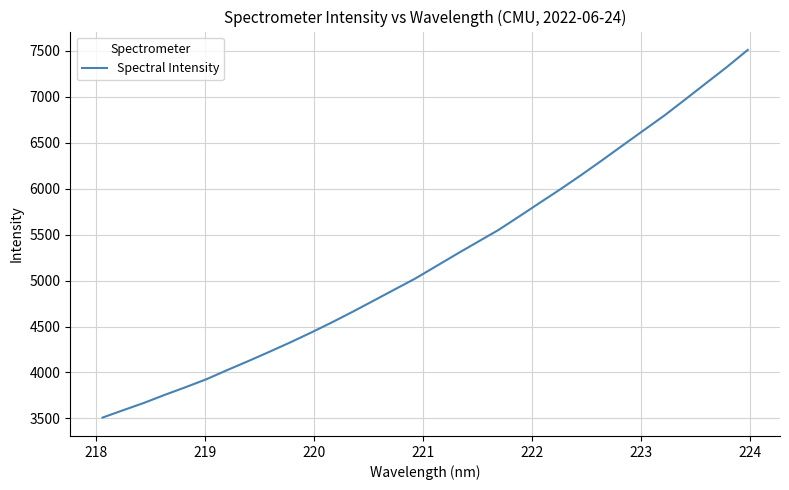

What is the smallest value displayed?

3509.6